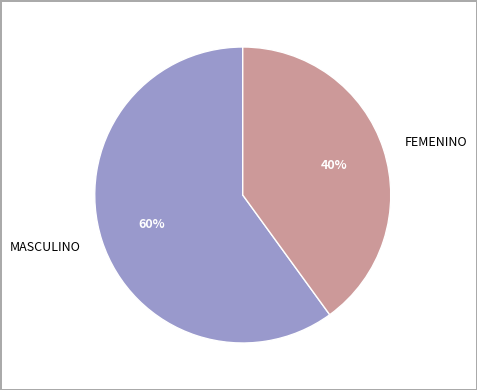

Do FEMENINO and MASCULINO together represent more than half of the pie?

Yes